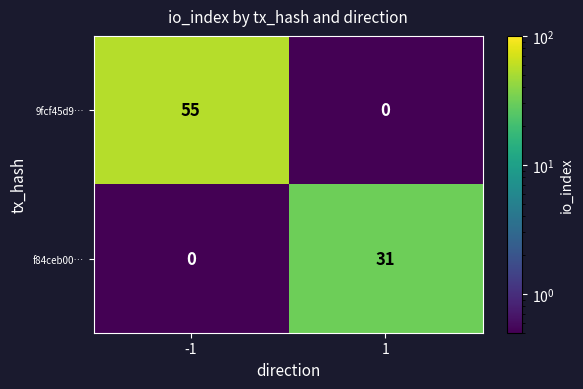

How many series are shown in this chart?

2